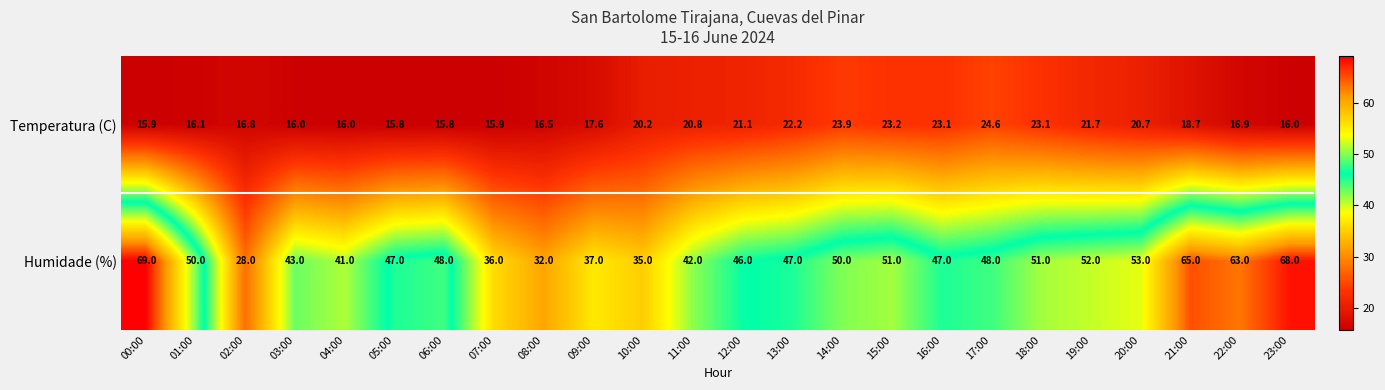

How many categories are shown in the chart?

24